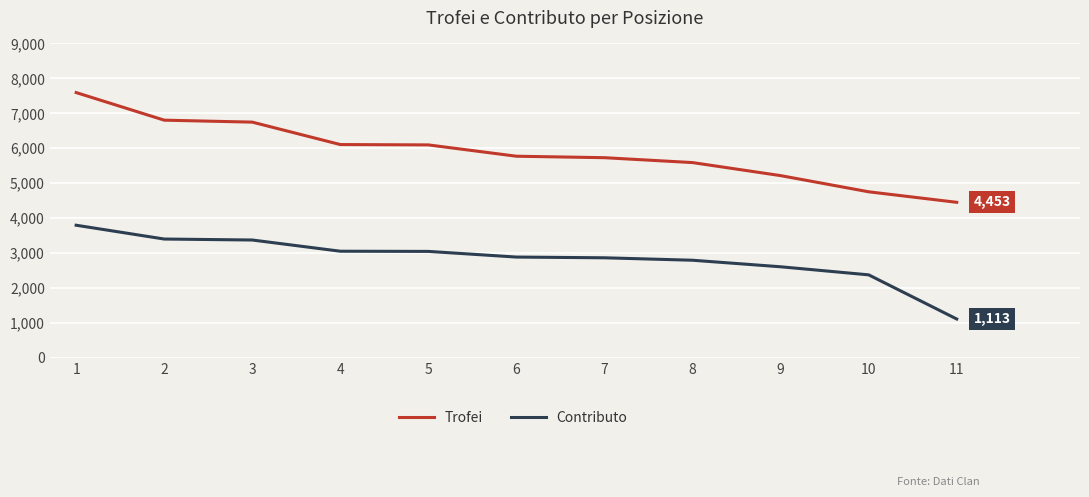

What is the smallest value displayed?

1113